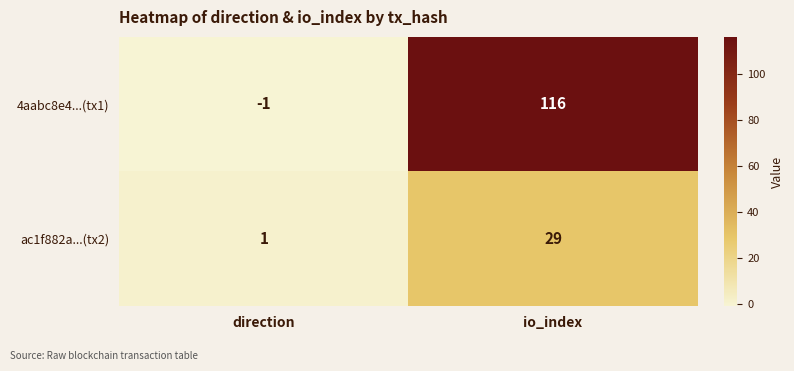

Where is 4aabc8e4...(tx1) nearest to the value 57?

direction